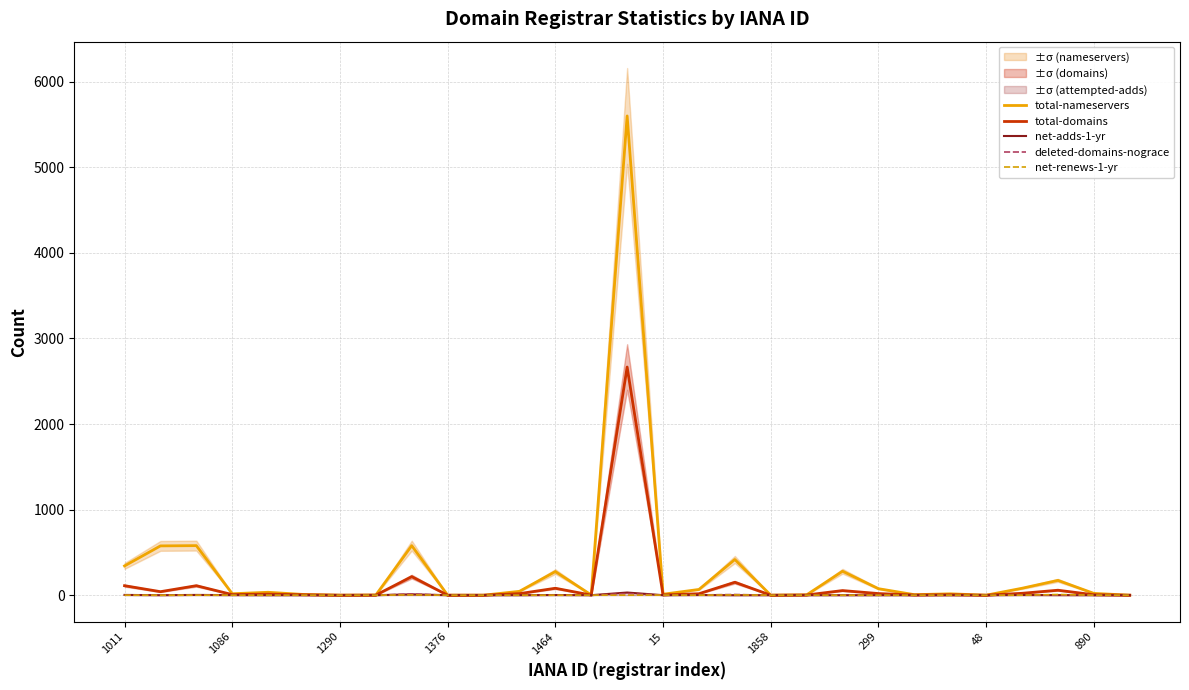

True or false: deleted-domains-nograce and total-nameservers cross at least once.

False